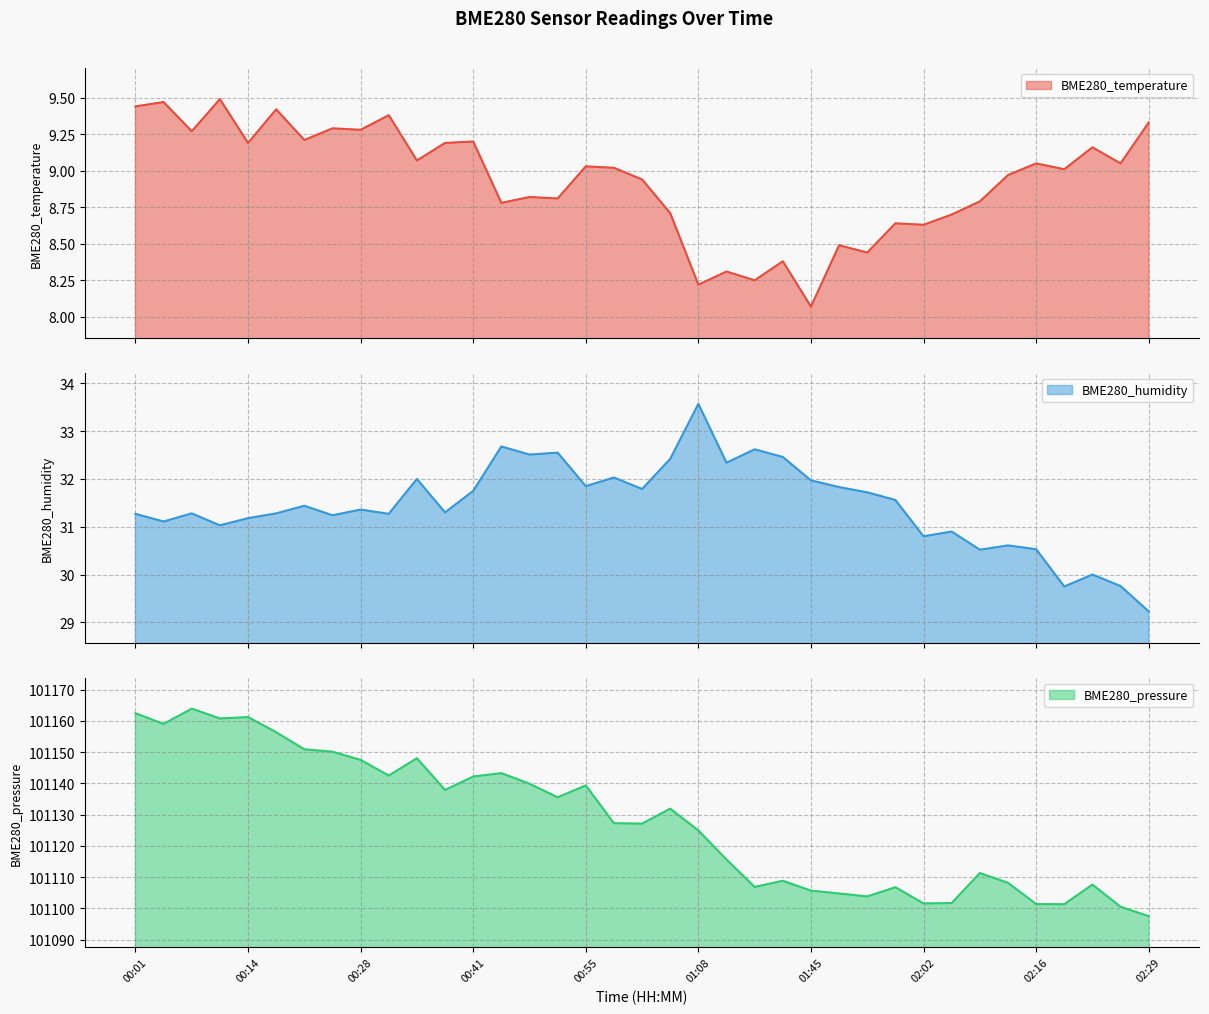

Where is the first local maximum for BME280_temperature?

00:05